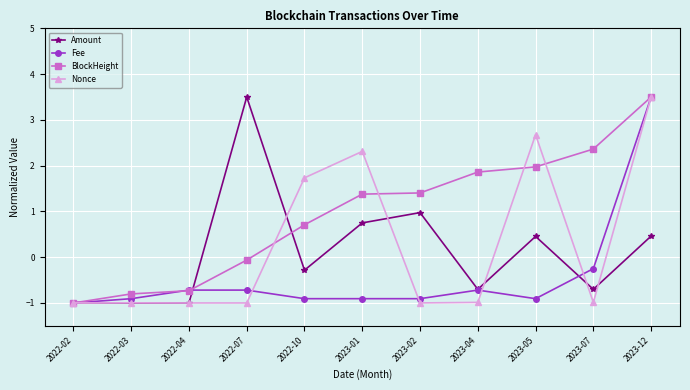

The Nonce series shows -1.0 at 2023-07. True or false?

True